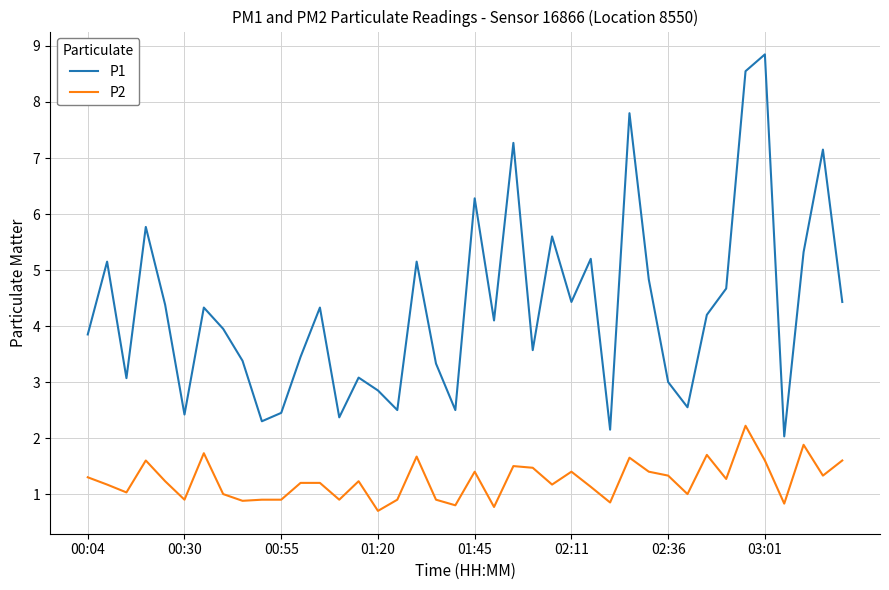

Rank the series by their average value, from lowest to highest.

P2, P1